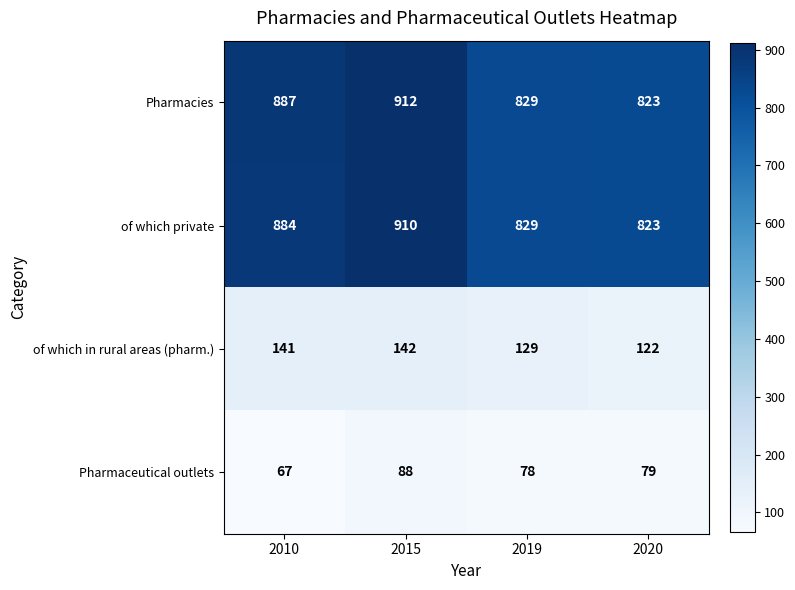

How many series are shown in this chart?

4